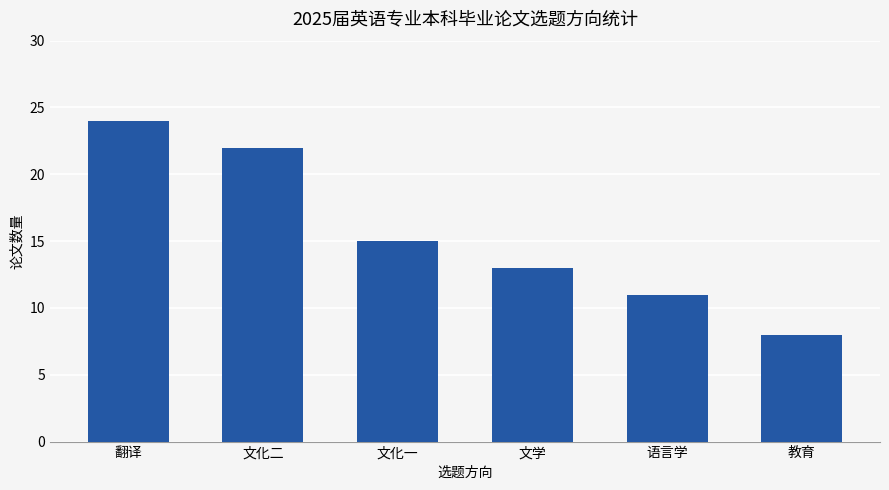

What is the average value?

16